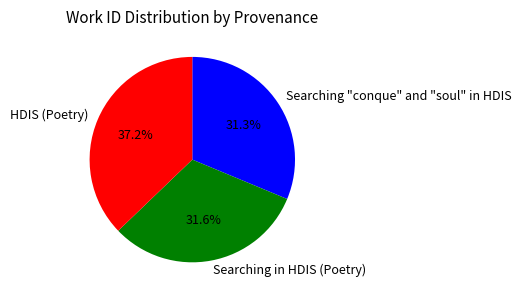

To the nearest percent, what is the average slice percentage?

33%